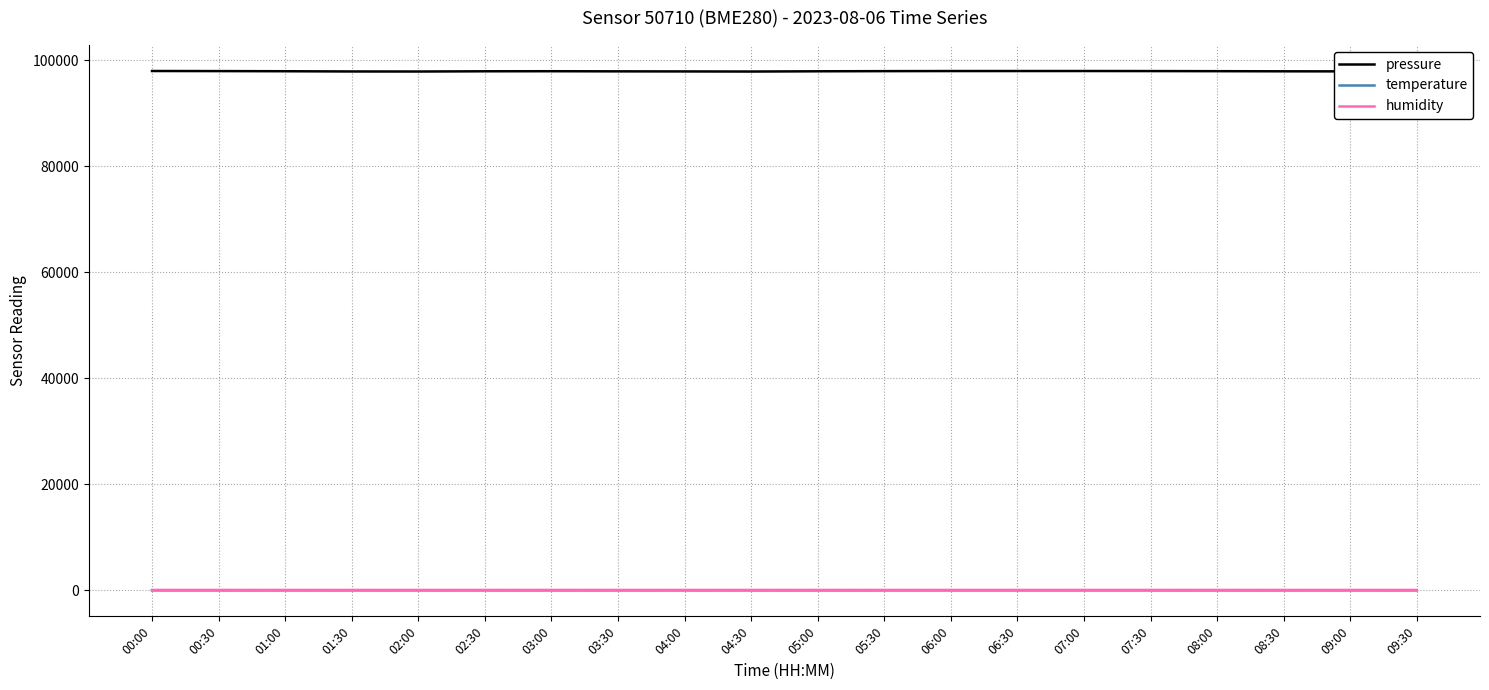

The value of pressure at 05:30 is 97902.3. True or false?

True